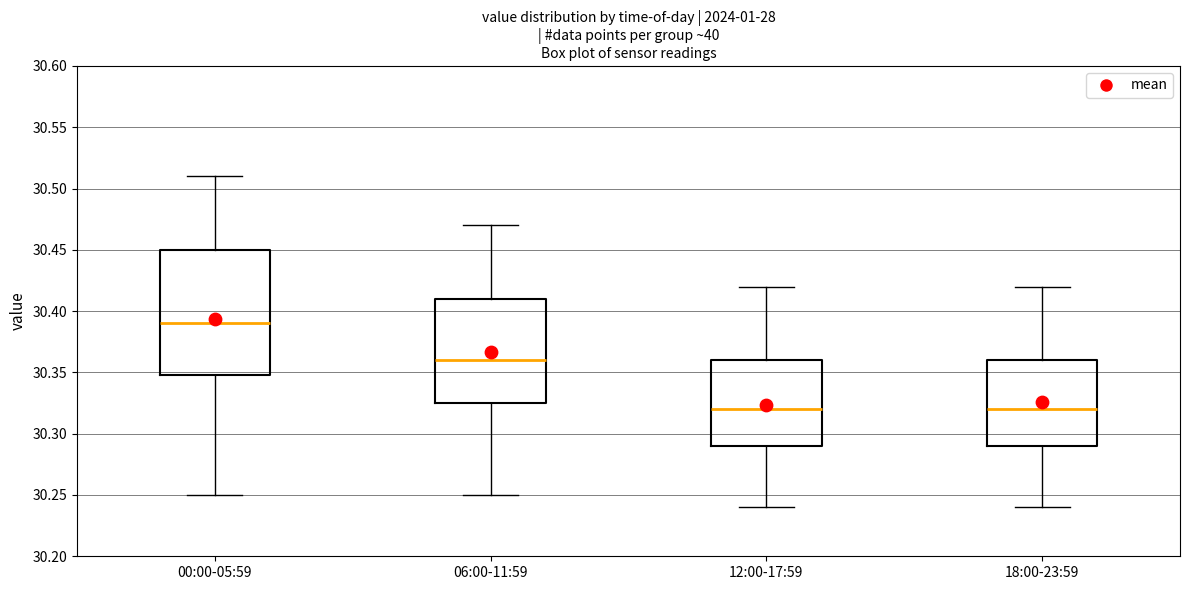

Reading left to right, read every box against the y-axis: the position of its median line, the range the box covers, and the ends of its whiskers. The values are not printed on the chart, so give them approximately, as read against the axis.

00:00-05:59: median 30.390, box 30.350 to 30.450, whiskers 30.250 to 30.510
06:00-11:59: median 30.360, box 30.325 to 30.410, whiskers 30.250 to 30.470
12:00-17:59: median 30.320, box 30.290 to 30.360, whiskers 30.240 to 30.420
18:00-23:59: median 30.320, box 30.290 to 30.360, whiskers 30.240 to 30.420